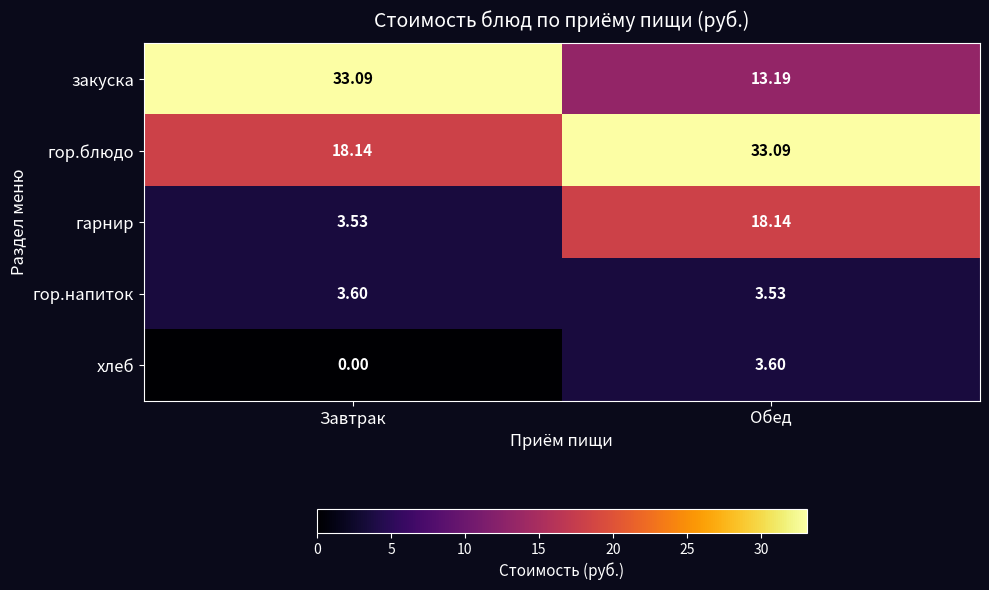

Which series has the largest total across all categories?

гор.блюдо